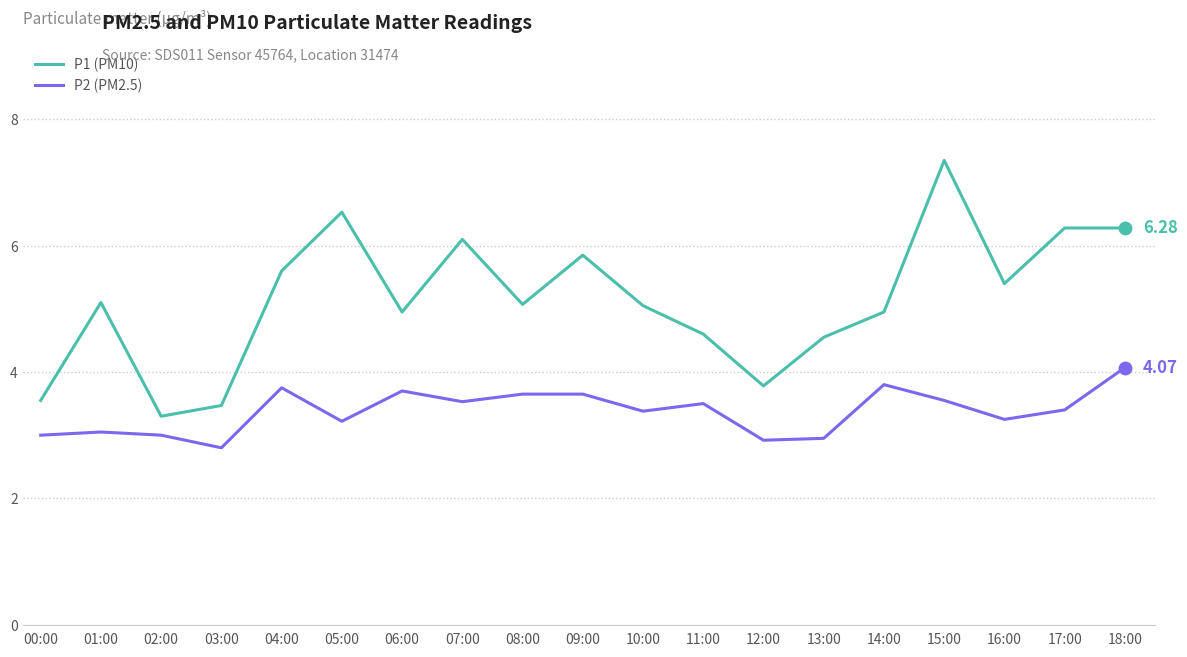

Which series has the largest range (max minus min)?

P1 (PM10)